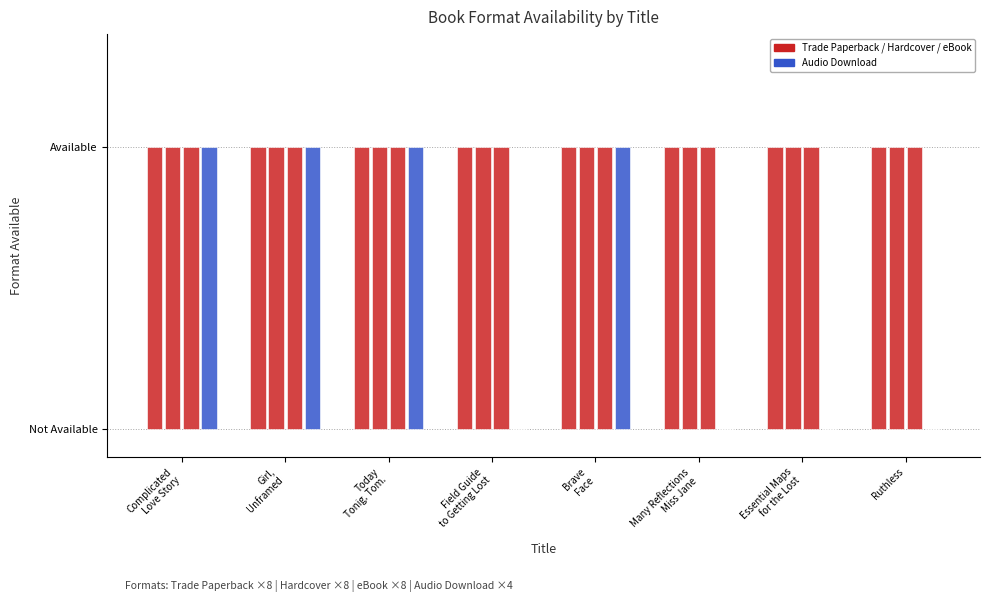

Are the bars horizontal?

No